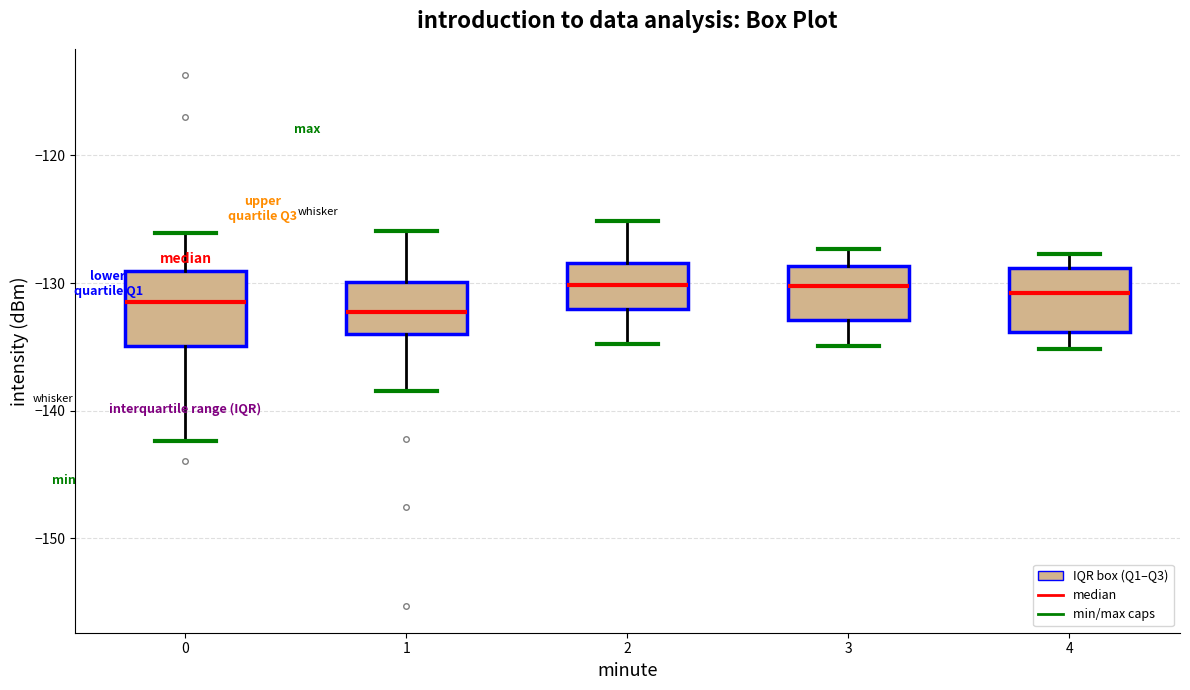

Reading left to right, read every box against the y-axis: the position of its median line, the range the box covers, and the ends of its whiskers. The values are not printed on the chart, so give them approximately, as read against the axis.

0: median -131, box -135 to -129, whiskers -142 to -126
1: median -132, box -134 to -130, whiskers -138 to -126
2: median -130, box -132 to -128, whiskers -135 to -125
3: median -130, box -133 to -129, whiskers -135 to -127
4: median -131, box -134 to -129, whiskers -135 to -128